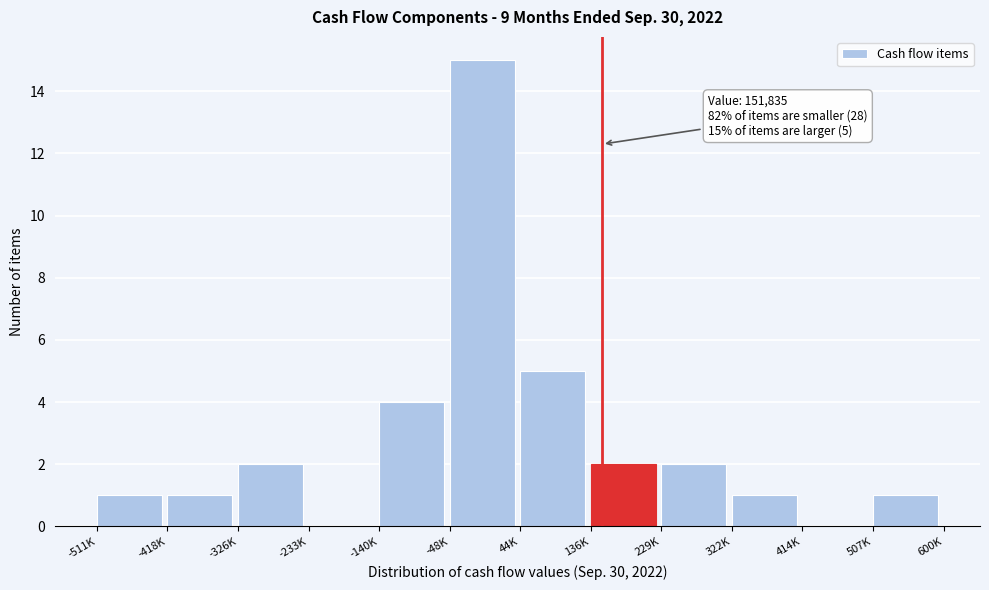

Reading right to left, transcribe all the data shown in this chart.

507K=1	414K=0	322K=1	229K=2	136K=2	44K=5	-48K=15	-140K=4	-233K=0	-326K=2	-418K=1	-511K=1